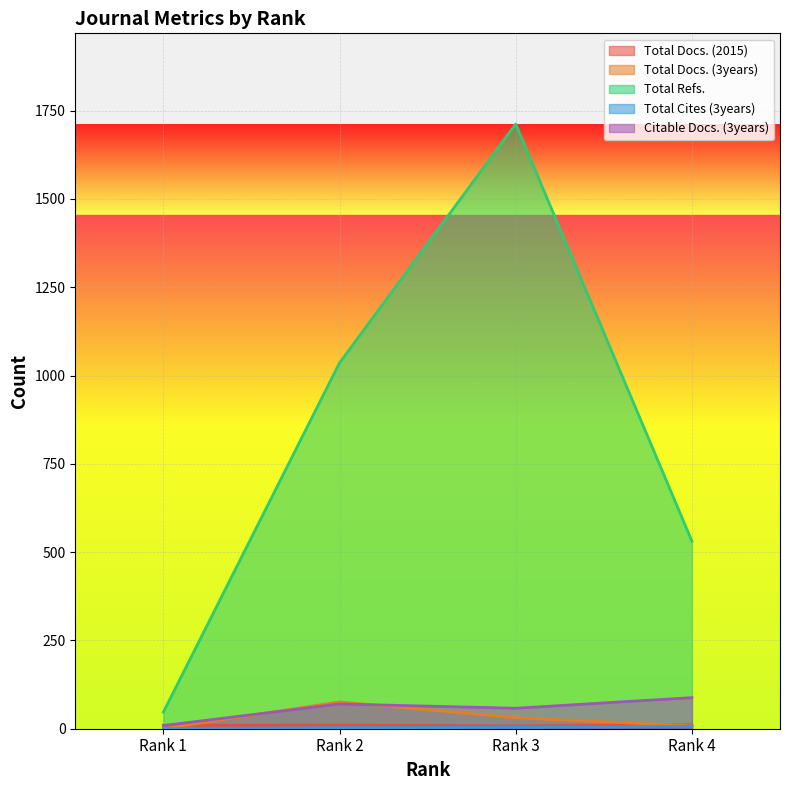

Does the chart display data point markers on the line(s)?

No